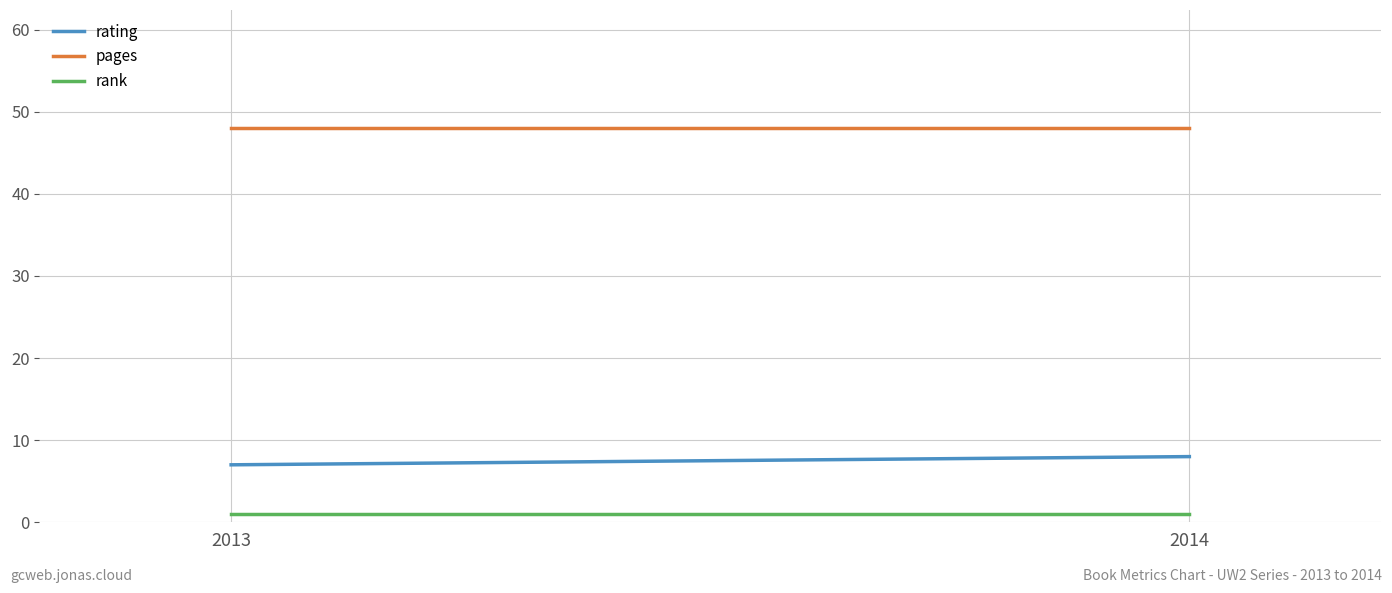

List the series in order of their peak value, lowest first.

rank, rating, pages